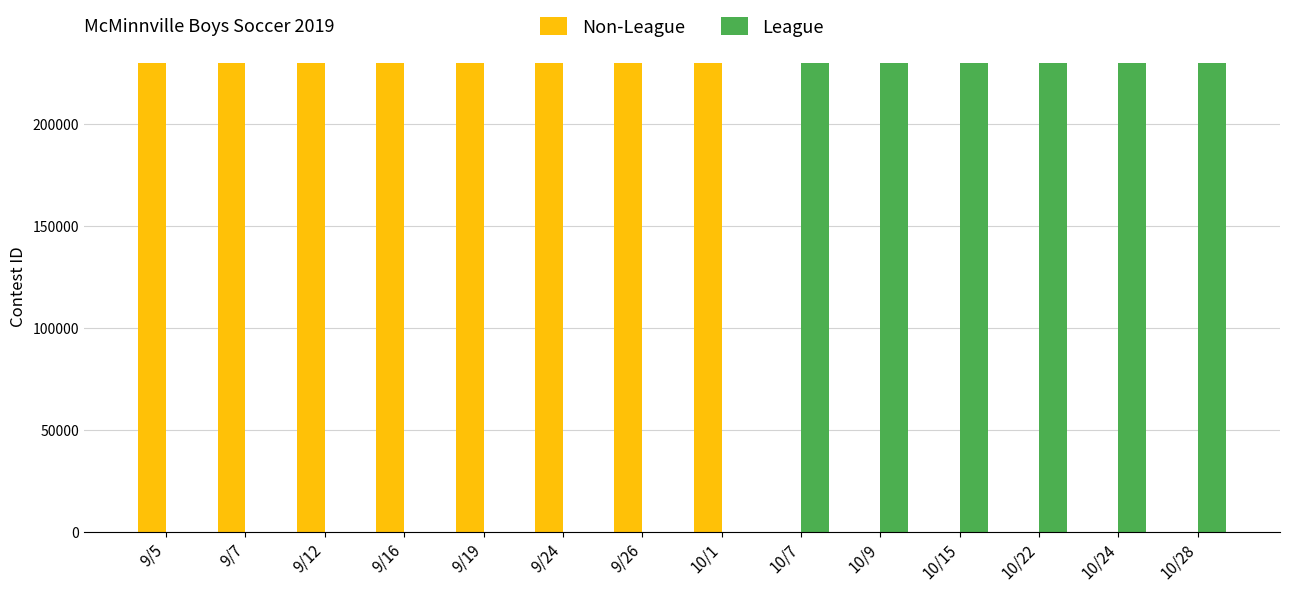

What is the greatest value displayed?

229755